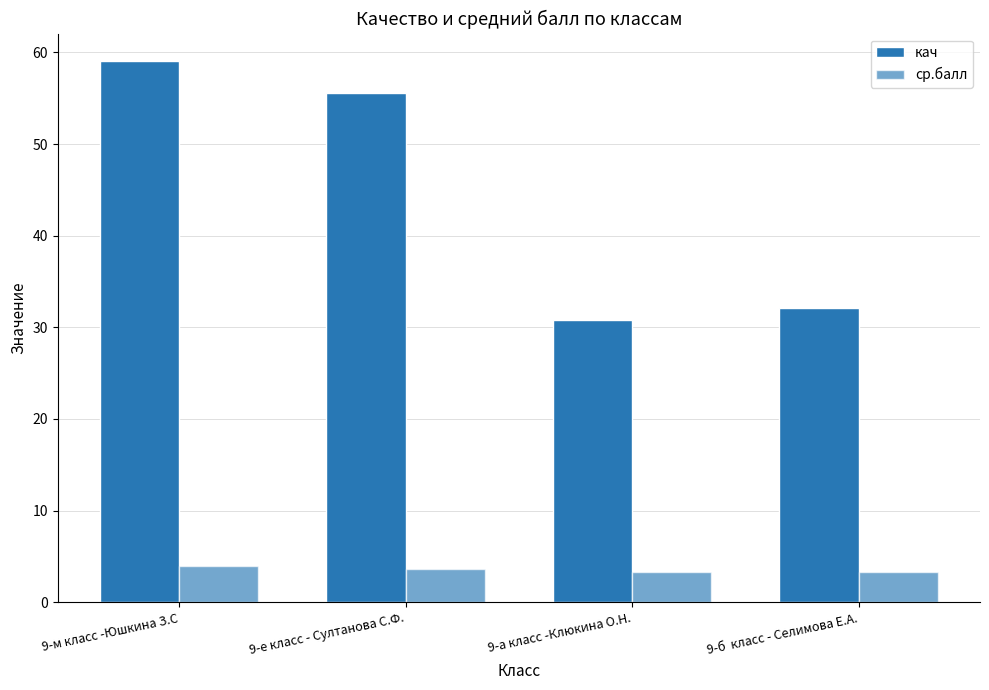

Does the chart contain any negative values?

No